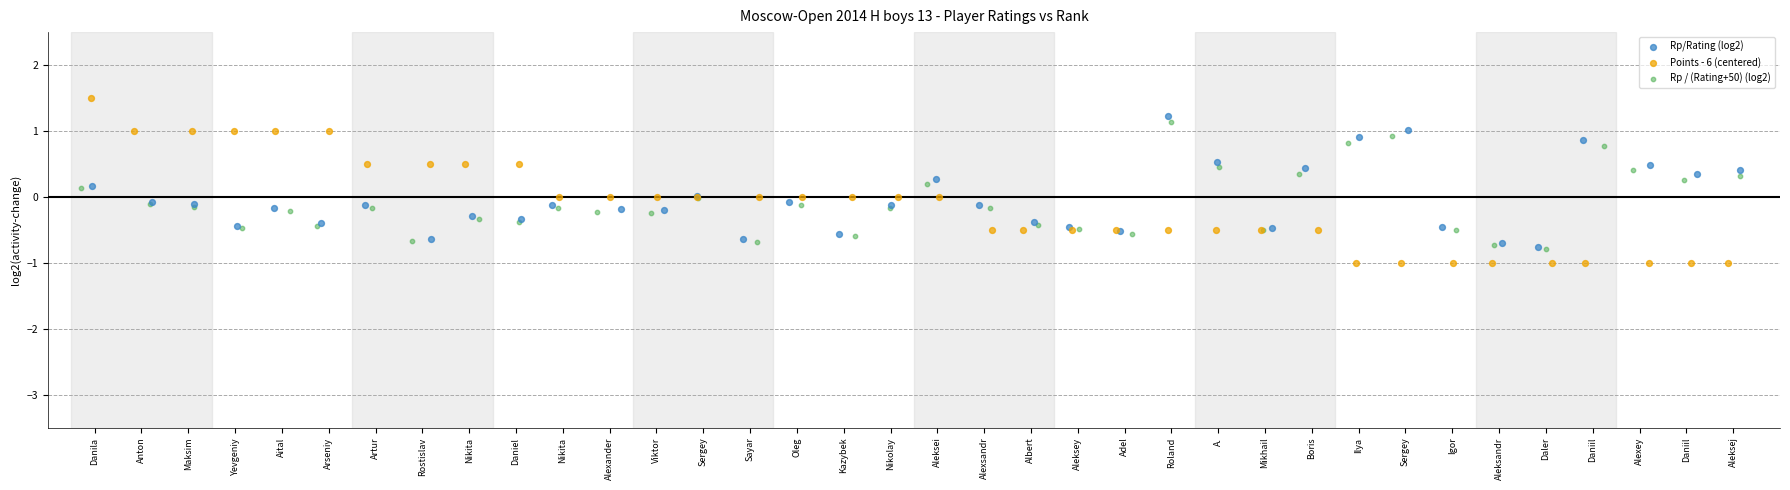

What are all the series names shown in the legend?

Rp/Rating (log2), Points - 6 (centered), Rp / (Rating+50) (log2)